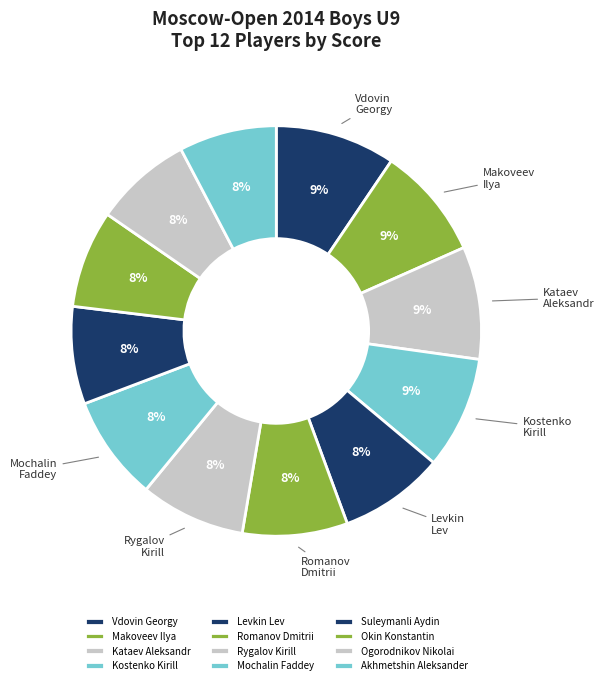

Approximately how many times larger is the value at Levkin Lev compared to Suleymanli Aydin?

1.1